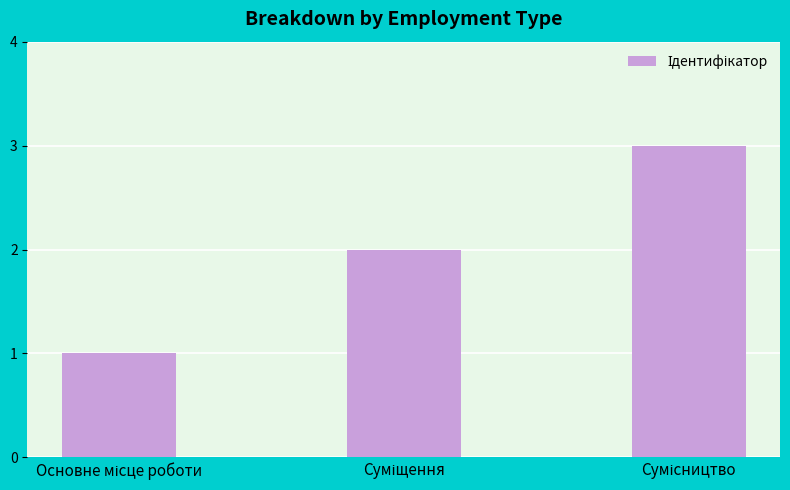

What is the sum of all values?

6